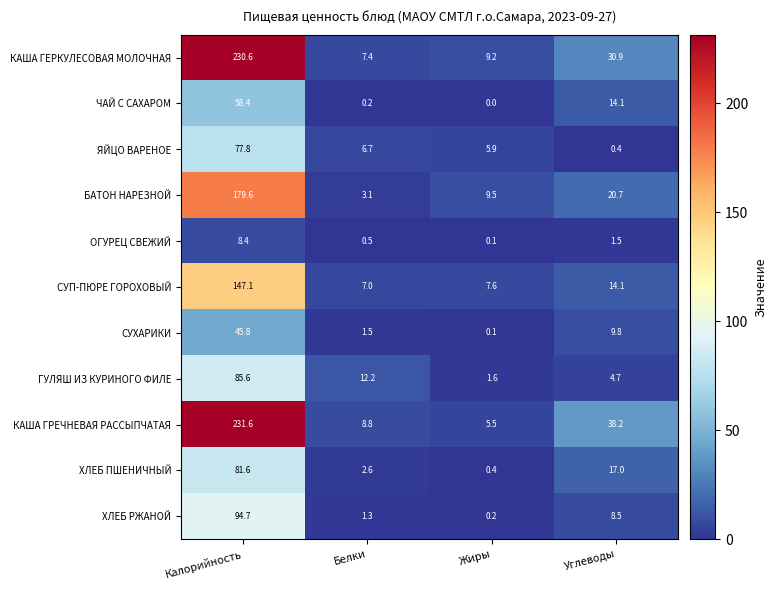

Where is ХЛЕБ РЖАНОЙ nearest to the value 47?

Углеводы